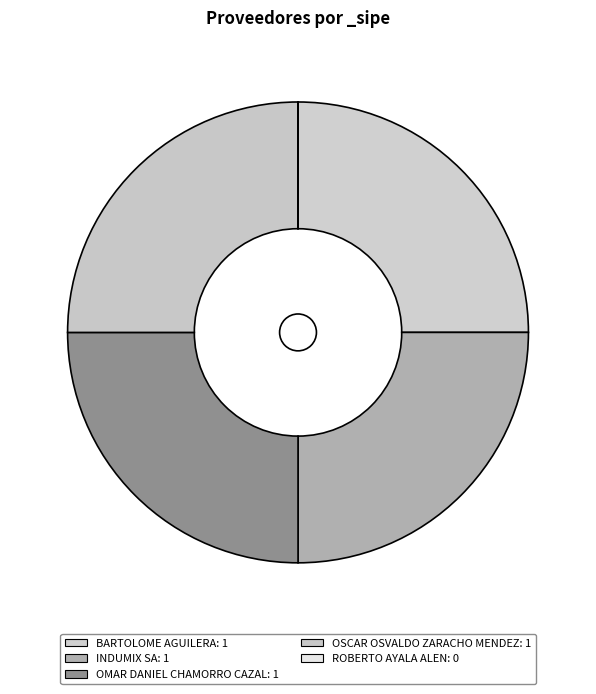

Rank the categories by value from lowest to highest.

ROBERTO AYALA ALEN, BARTOLOME AGUILERA, INDUMIX SA, OMAR DANIEL CHAMORRO CAZAL, OSCAR OSVALDO ZARACHO MENDEZ